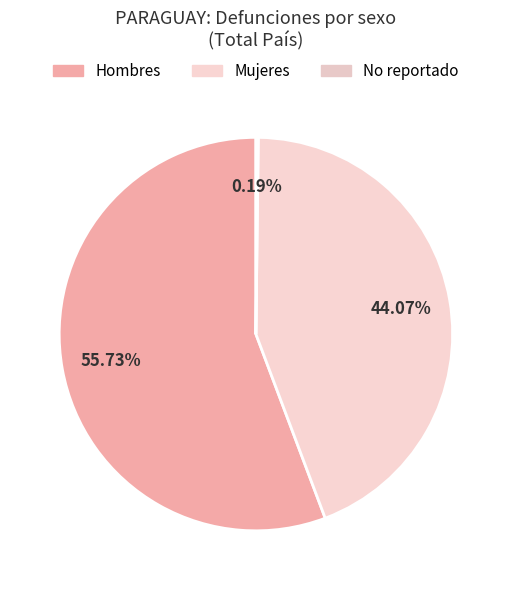

To the nearest percent, what portion does Hombres represent?

56%